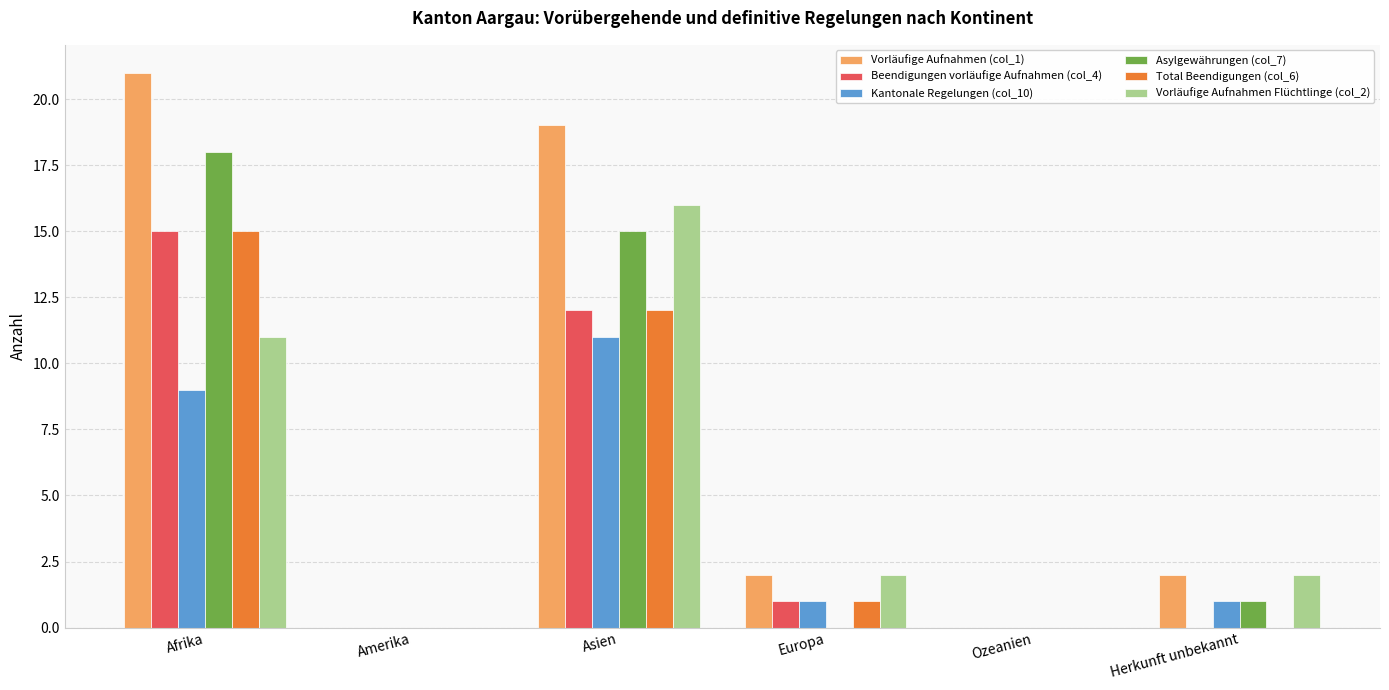

The Vorläufige Aufnahmen (col_1) series shows 27 at Asien. True or false?

False